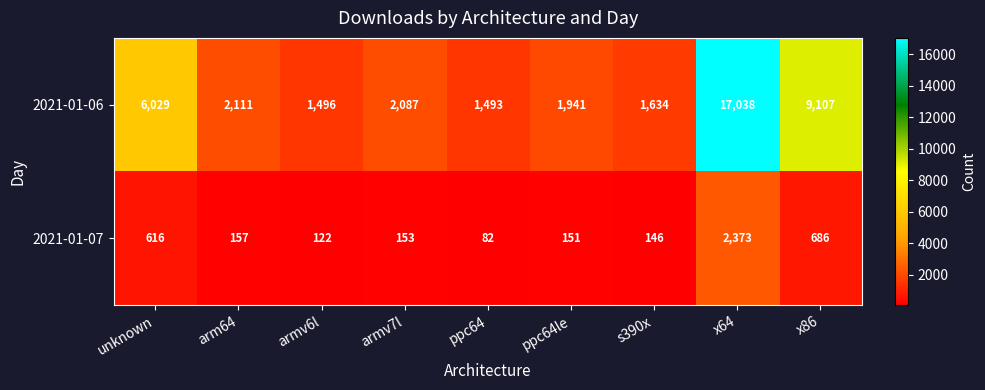

What is the approximate value of 2021-01-06 at ppc64le, to the nearest 100?

1900